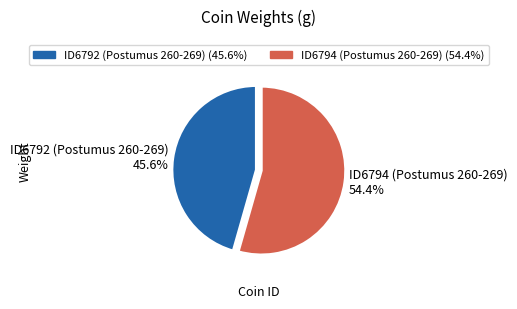

How many segments does this pie chart have?

2